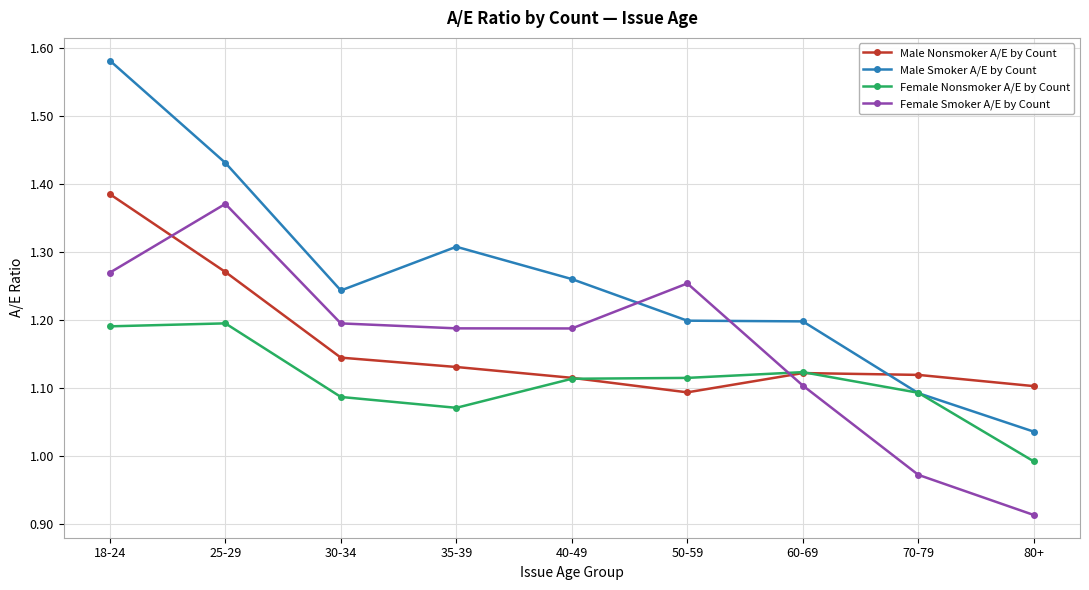

What is the label of the 1st point from the right?

80+